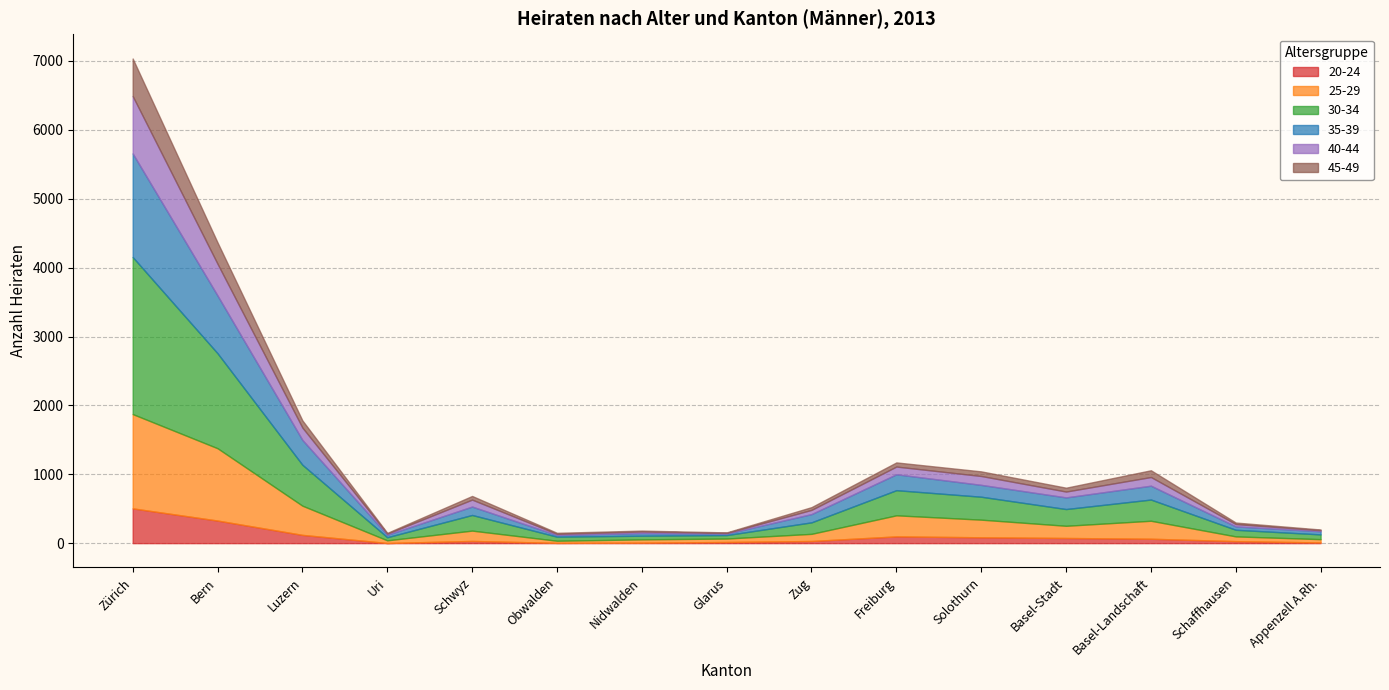

At which label does 20-24 reach its peak?

Zürich